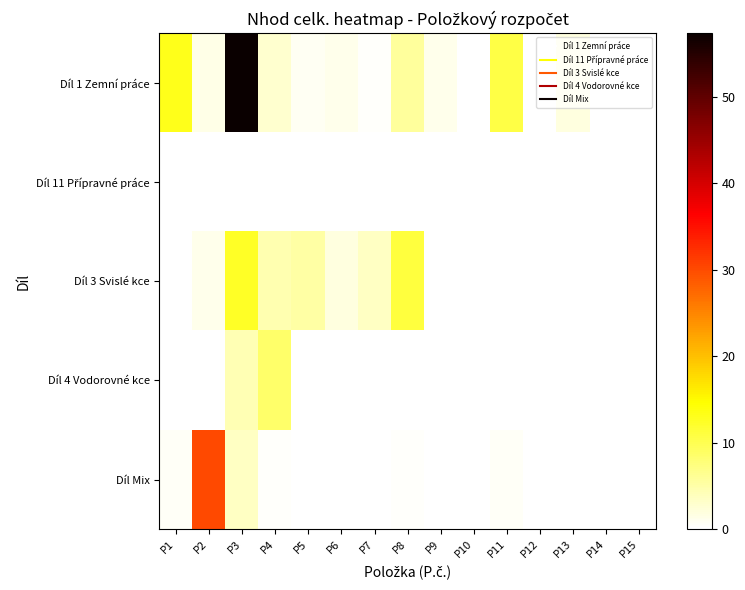

Which series has the largest range (max minus min)?

Díl 1 Zemní práce